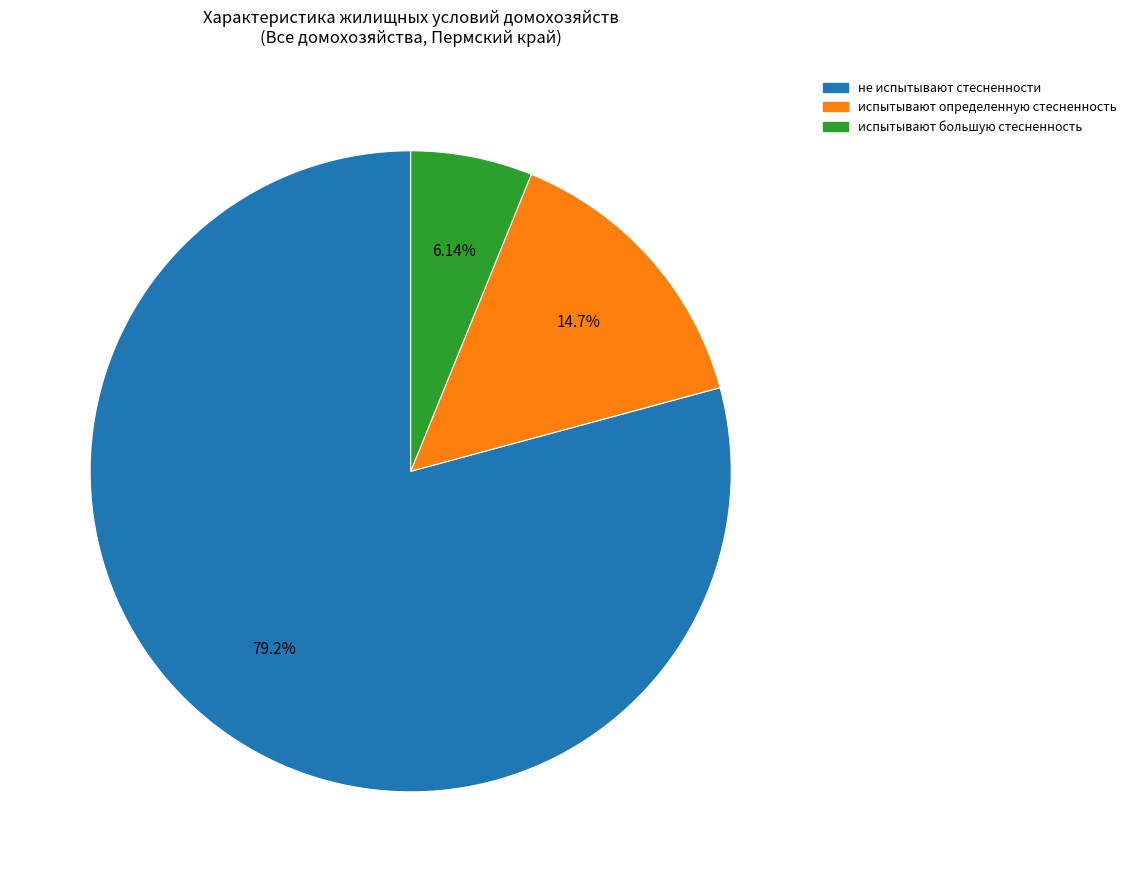

True or false: испытывают большую стесненность accounts for 6% of the total.

True